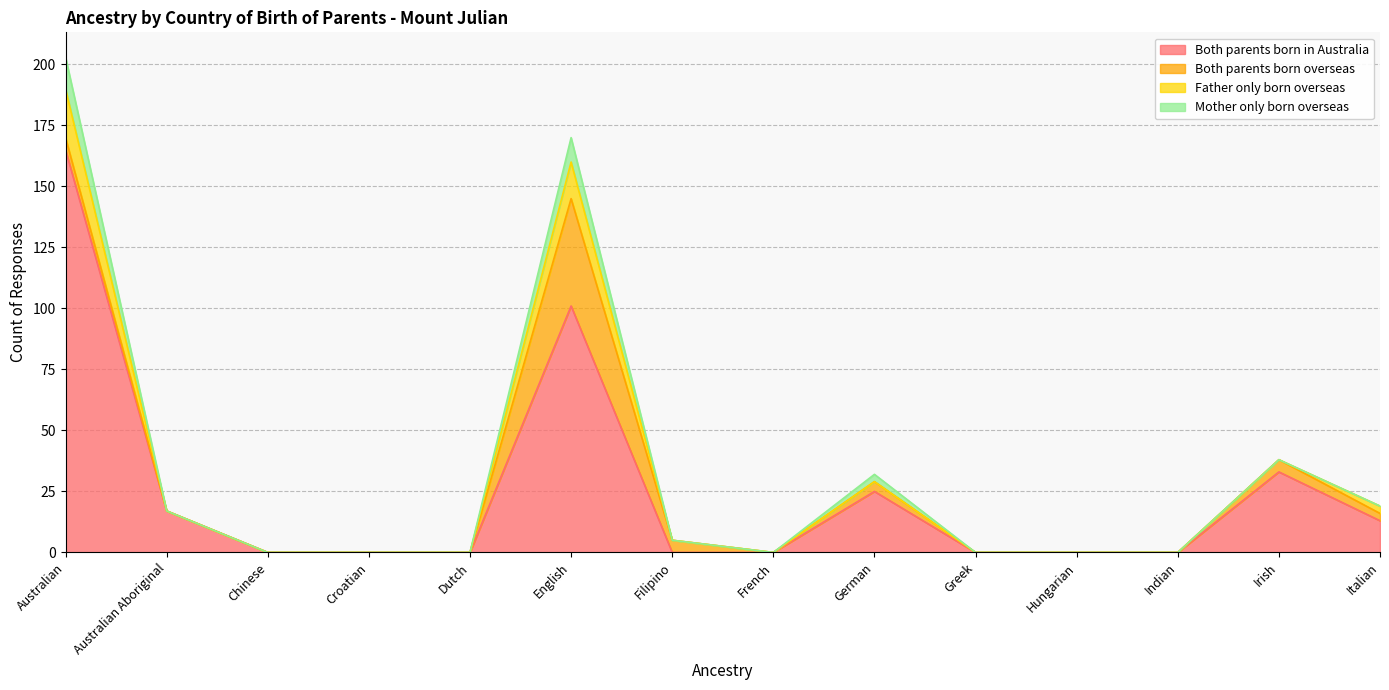

What is the total value across all series at Australian?

203